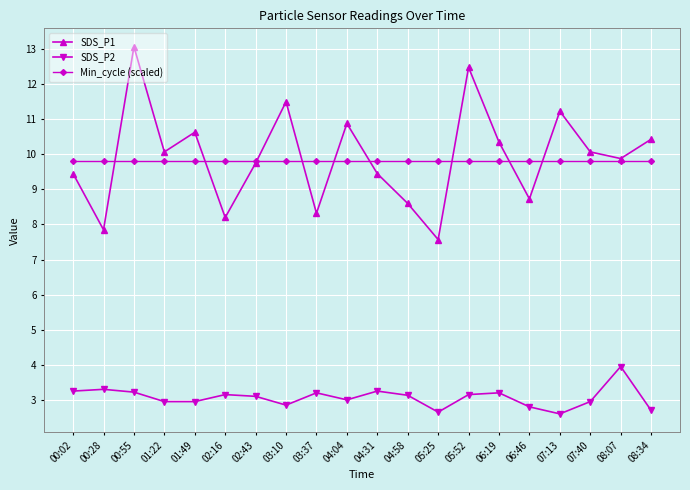

Which series has the largest total across all categories?

SDS_P1